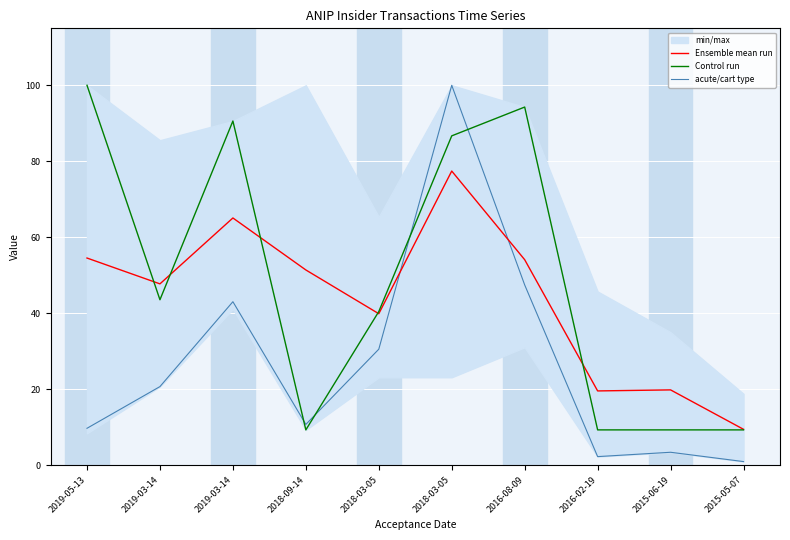

The value of Ensemble mean run at 2018-09-14 is 51.4. True or false?

True